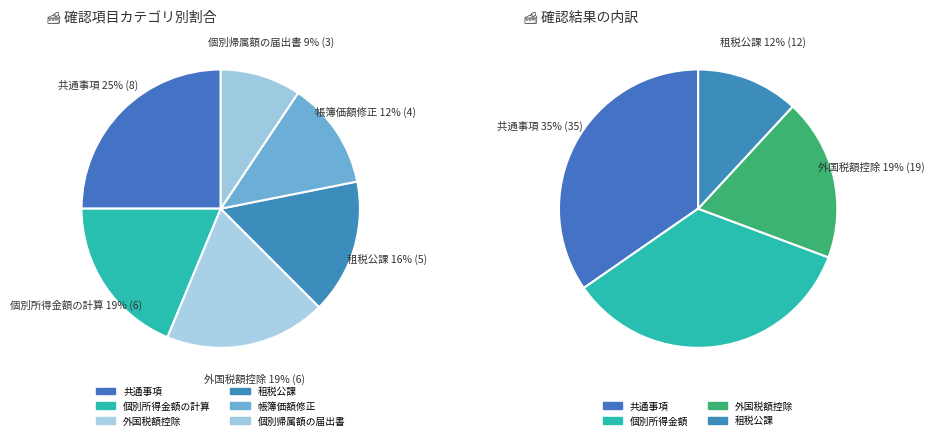

To the nearest percent, what is the average slice percentage?

17%